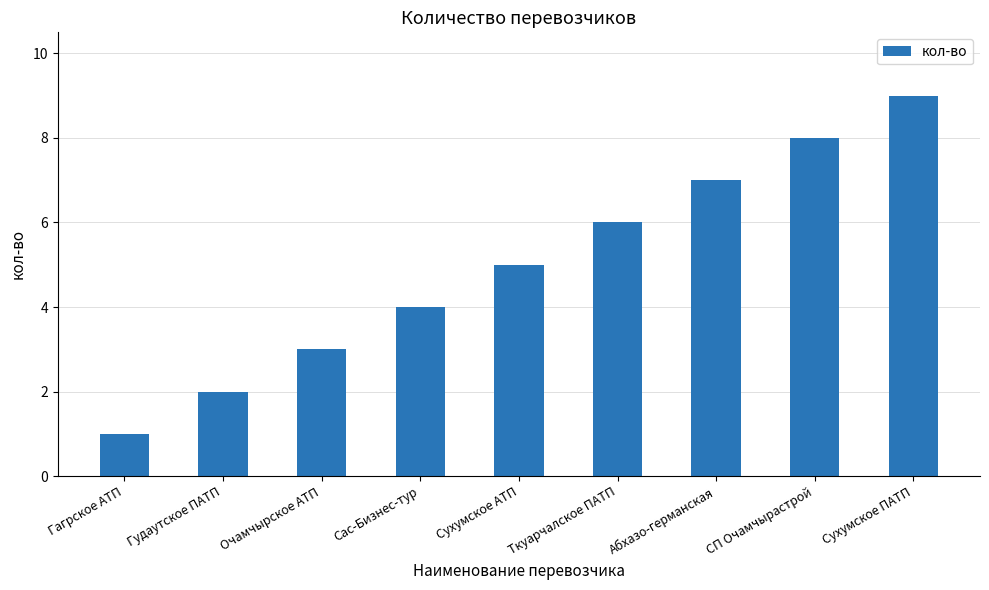

What is the label of the 1st bar from the right?

Сухумское ПАТП